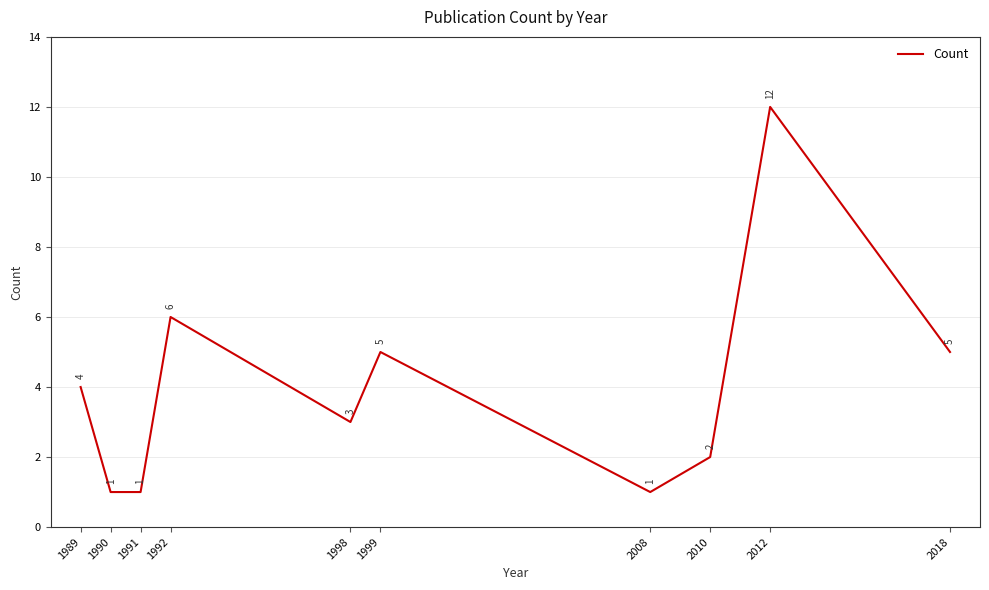

What is the sum of all values?

40